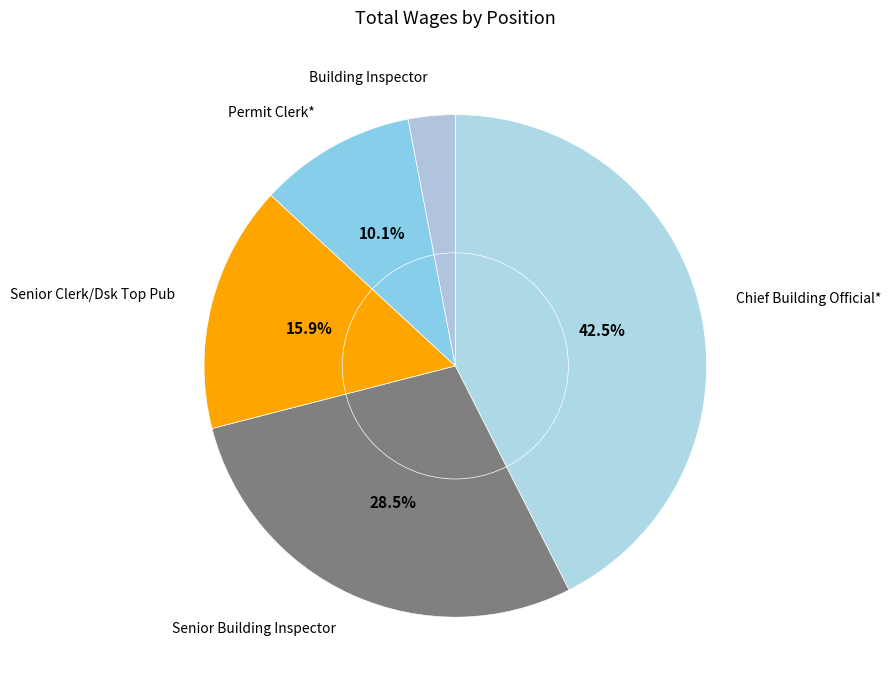

Is there any slice that represents more than half of the pie?

No